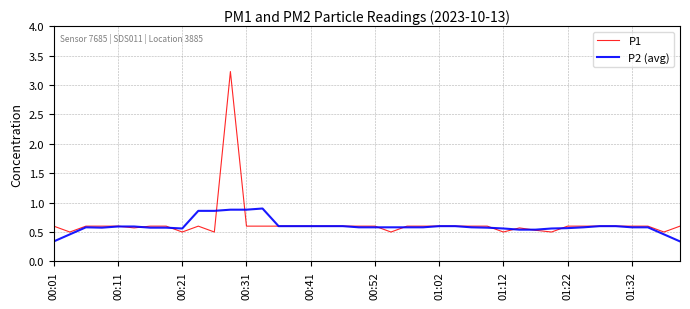

What are all the series names shown in the legend?

P1, P2 (avg)